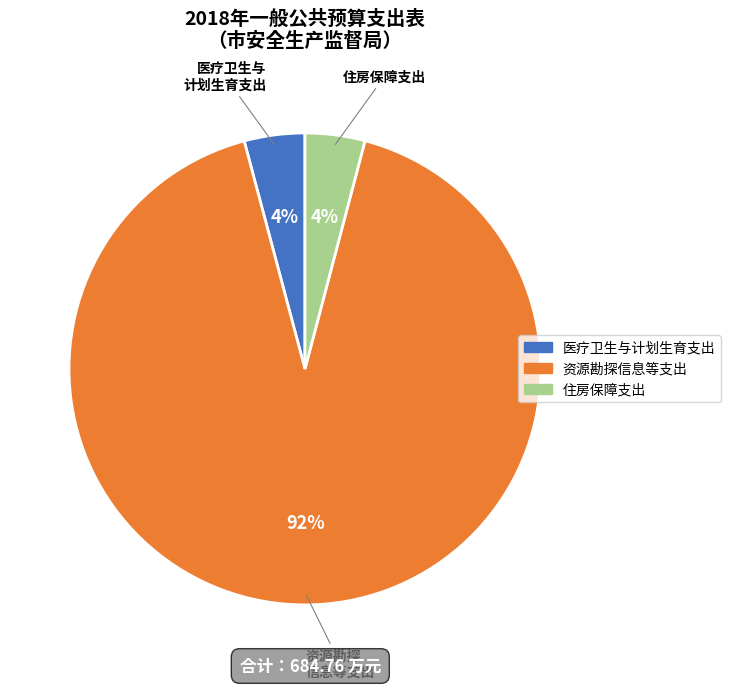

True or false: 资源勘探信息等支出 accounts for 92% of the total.

True